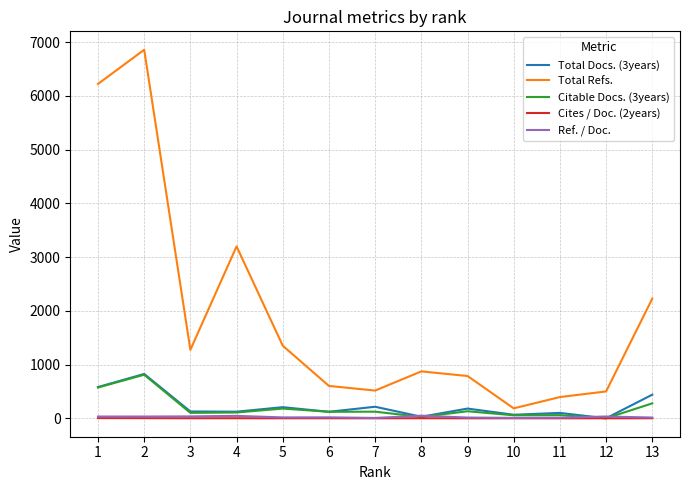

What are all the series names shown in the legend?

Total Docs. (3years), Total Refs., Citable Docs. (3years), Cites / Doc. (2years), Ref. / Doc.